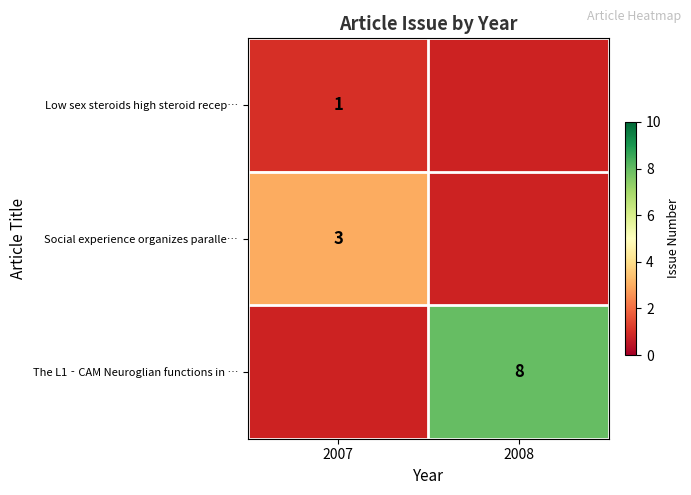

The value of The L1‐CAM Neuroglian functions in … at 2008 is 8. True or false?

True